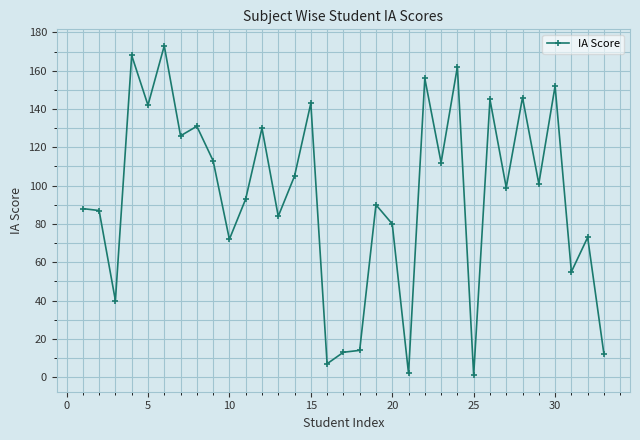

What is the greatest value displayed?

173